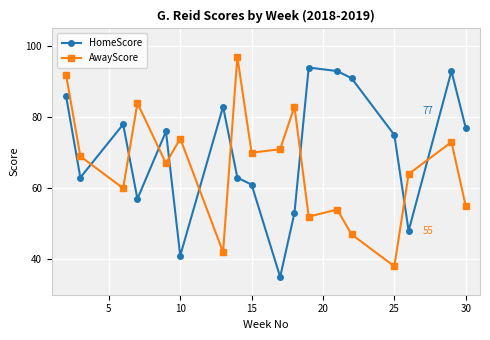

What is the value of the AwayScore point at the 11th from the left?

83